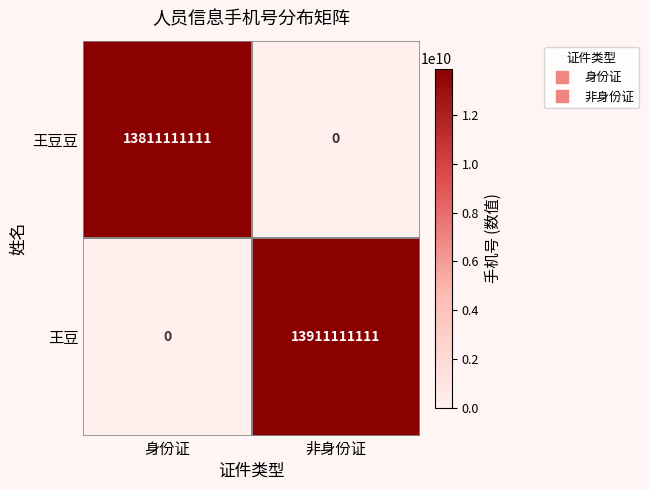

At which category is the sum across all series the highest?

非身份证